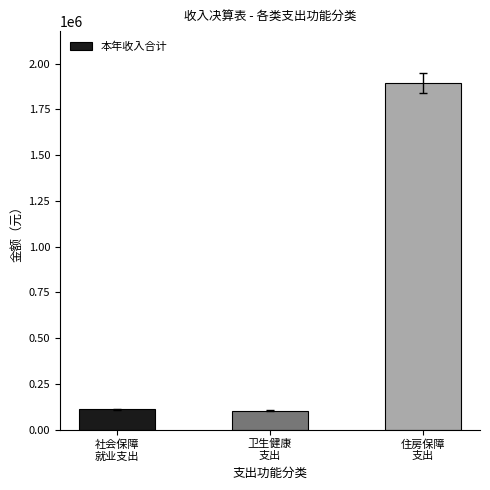

At which category does the chart reach its peak across all series?

住房保障
支出